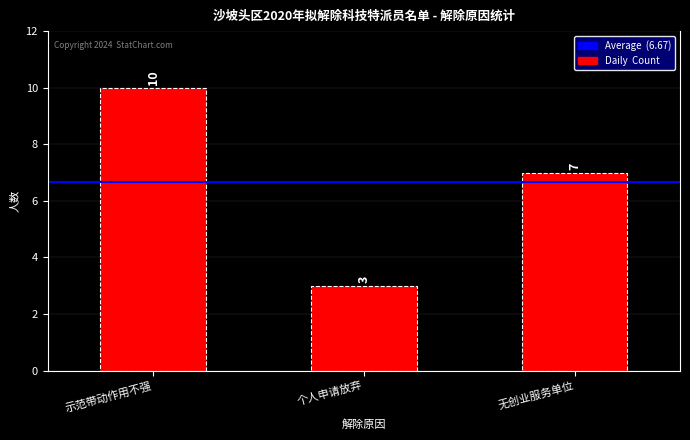

Is it true that the value at 示范带动作用不强 is 10?

True